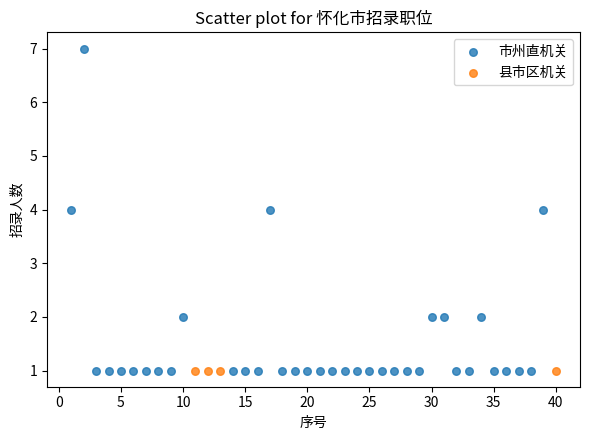

Which series reaches the maximum Y coordinate?

市州直机关